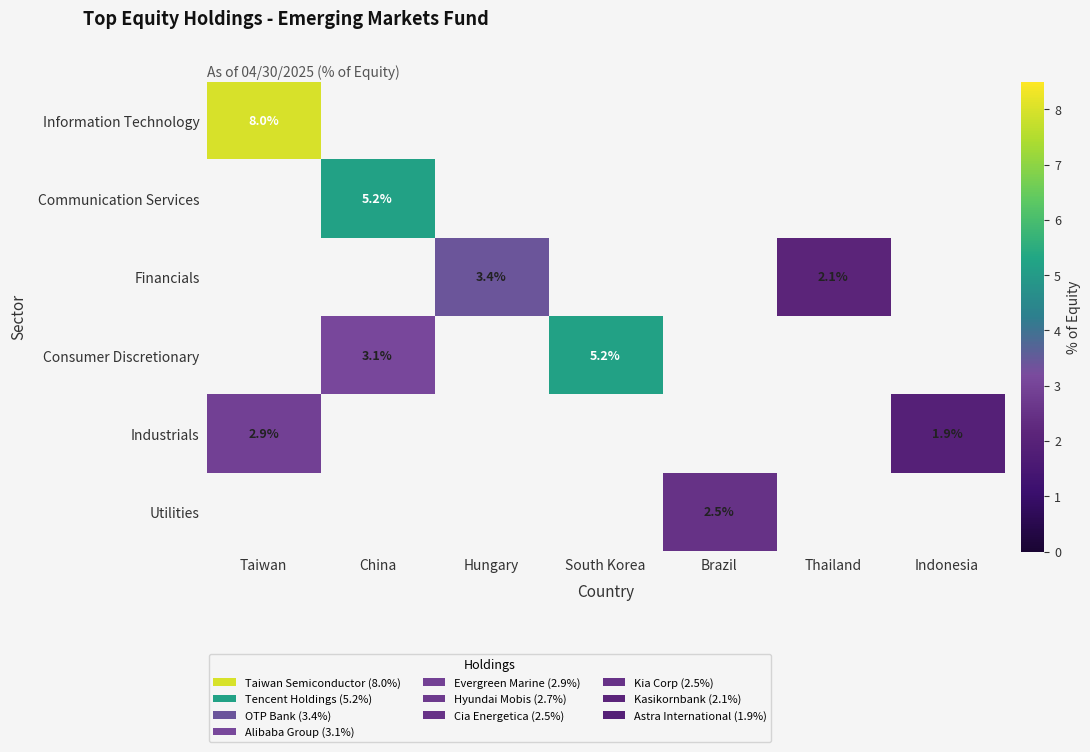

At how many categories does at least one series exceed 5?

3